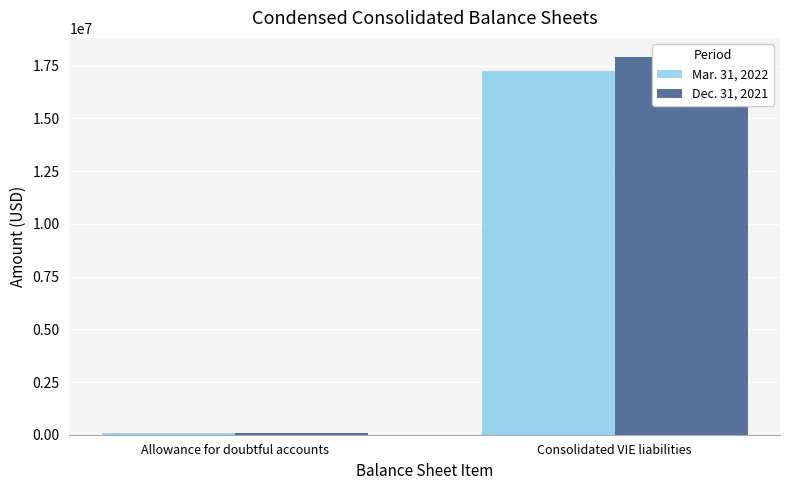

Which category has the lowest value in the Dec. 31, 2021 series?

Allowance for doubtful accounts